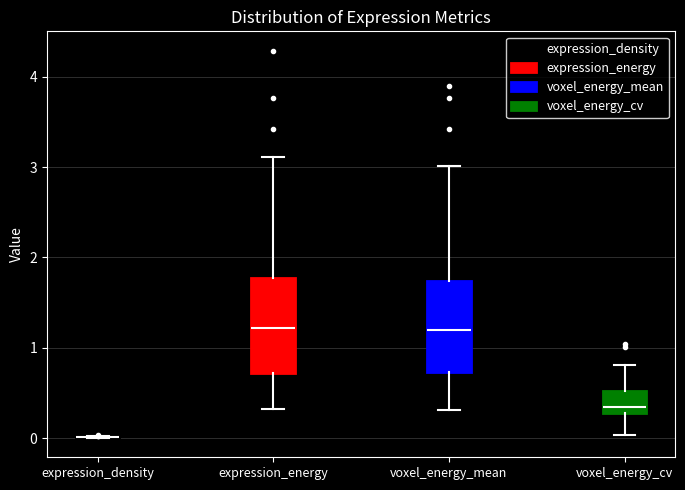

Reading left to right, read every box against the y-axis: the position of its median line, the range the box covers, and the ends of its whiskers. The values are not printed on the chart, so give them approximately, as read against the axis.

expression_density: box collapsed to a line at 0.0, whiskers 0.0 to 0.0
expression_energy: median 1.2, box 0.7 to 1.8, whiskers 0.3 to 3.1
voxel_energy_mean: median 1.2, box 0.7 to 1.7, whiskers 0.3 to 3.0
voxel_energy_cv: median 0.3 (just above the box's lower edge), box 0.3 to 0.5, whiskers 0.0 to 0.8